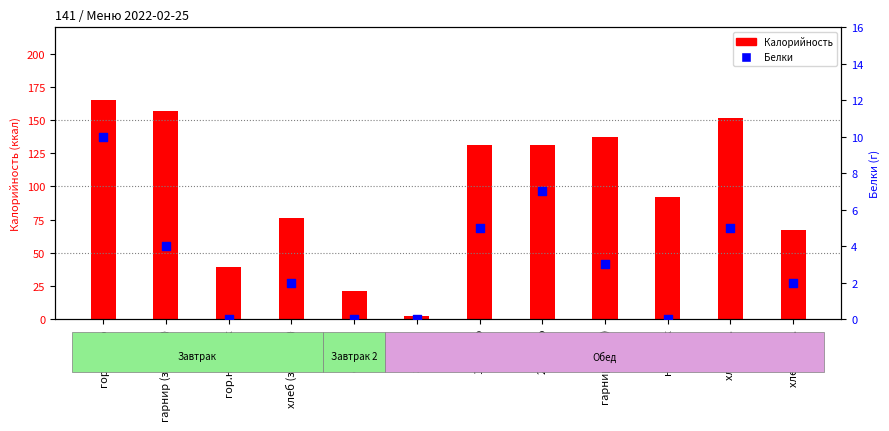

At how many categories does at least one series exceed 42?

9